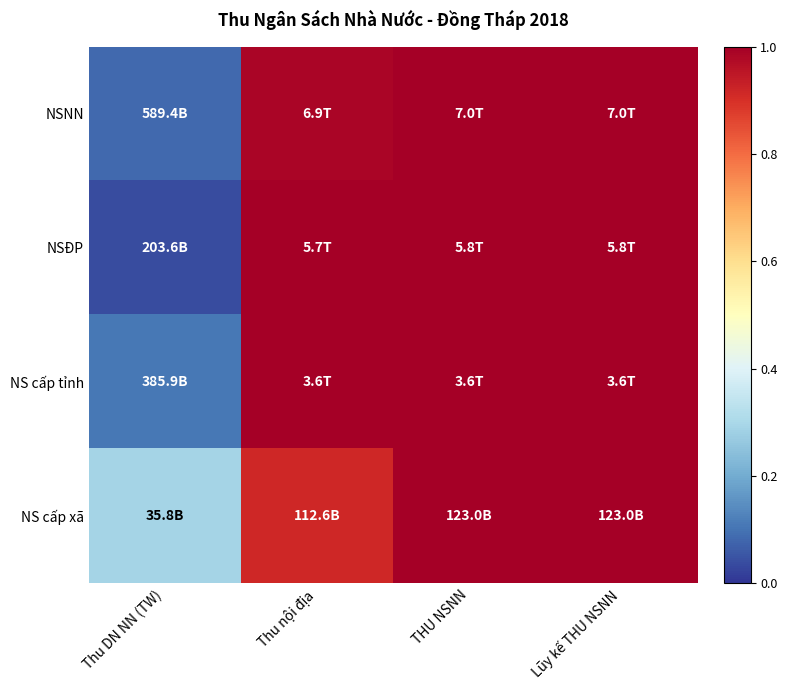

At how many categories does at least one series exceed 0?

4